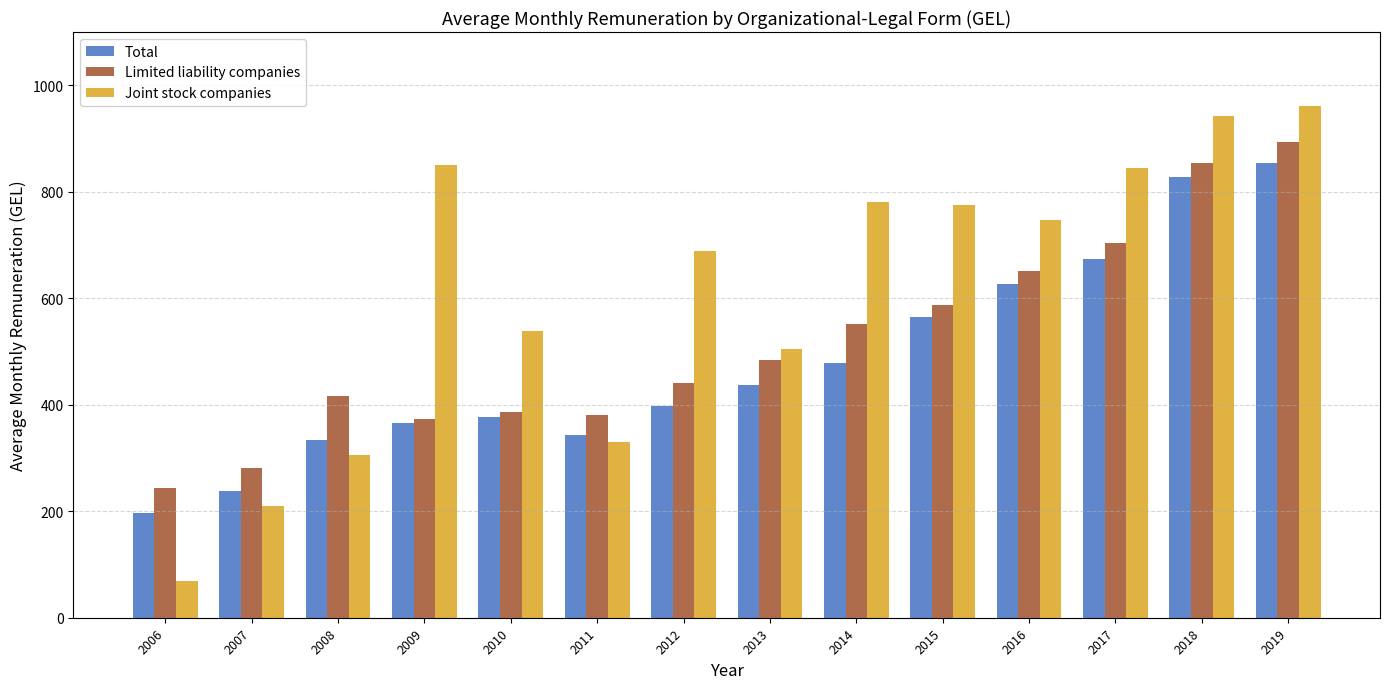

Rank the series by their average value, from highest to lowest.

Joint stock companies, Limited liability companies, Total